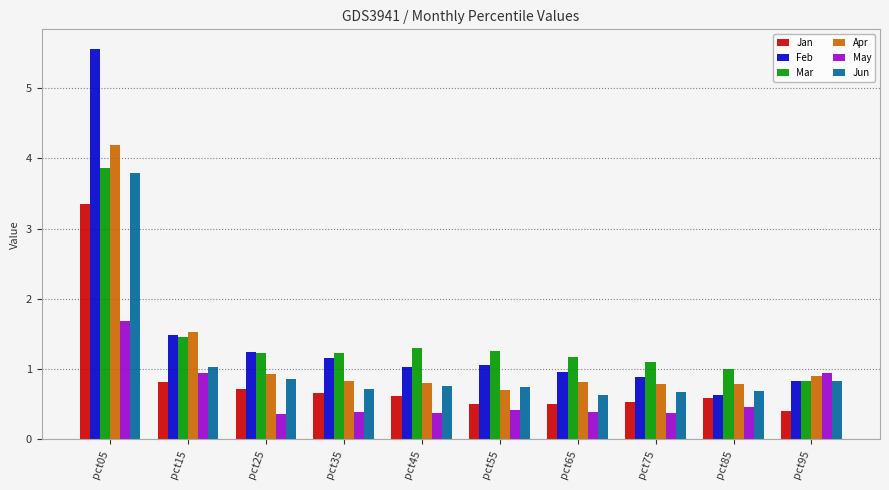

What is the sum of the Jan values at pct55 and pct15?

1.3